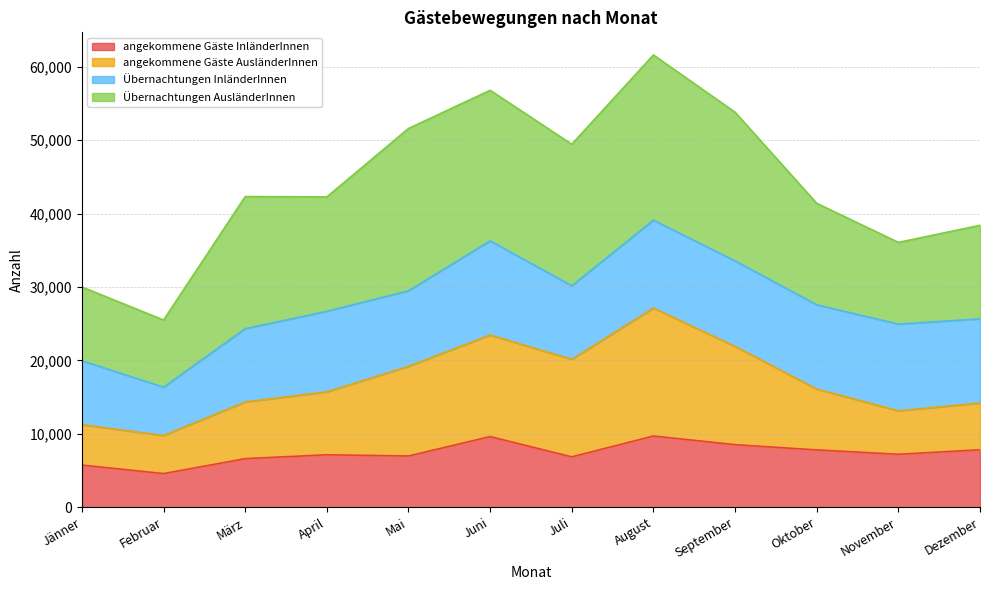

What is the highest value of the angekommene Gäste InländerInnen series?

9700